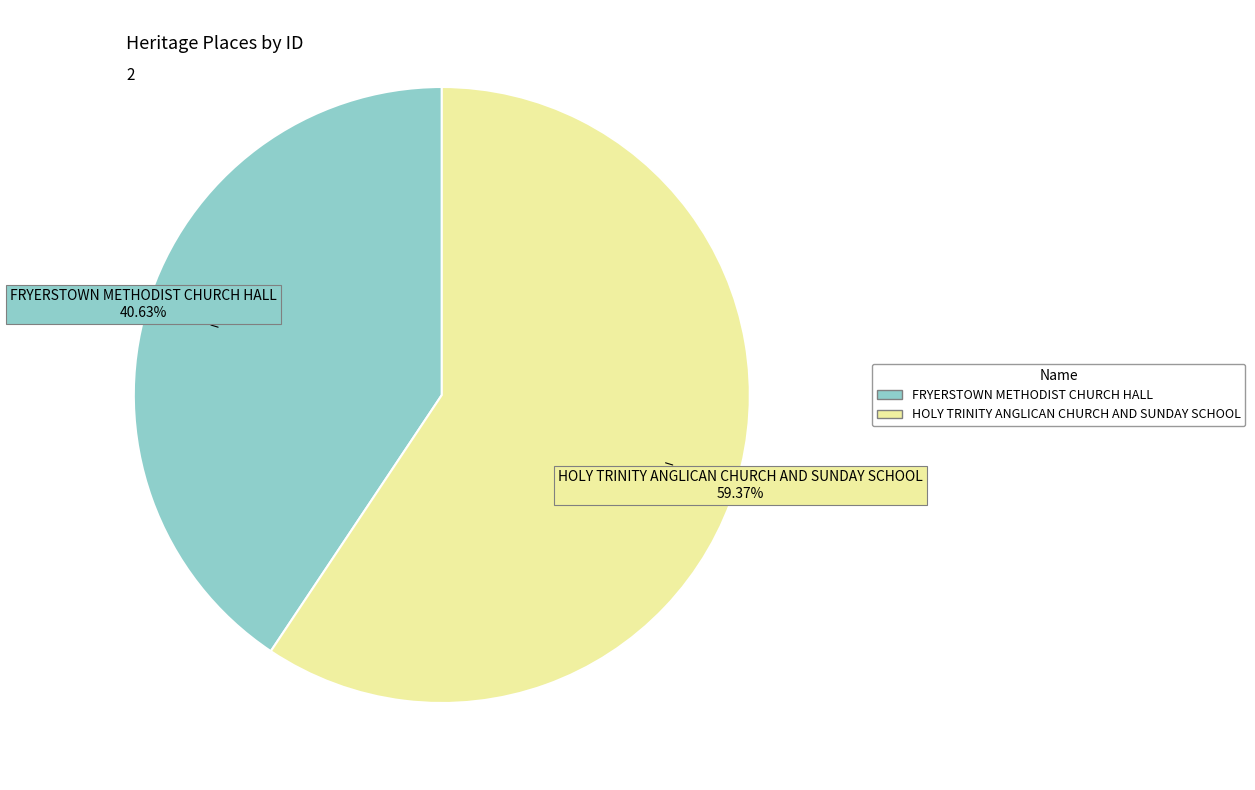

Between HOLY TRINITY ANGLICAN CHURCH AND SUNDAY SCHOOL and FRYERSTOWN METHODIST CHURCH HALL, which is larger?

HOLY TRINITY ANGLICAN CHURCH AND SUNDAY SCHOOL